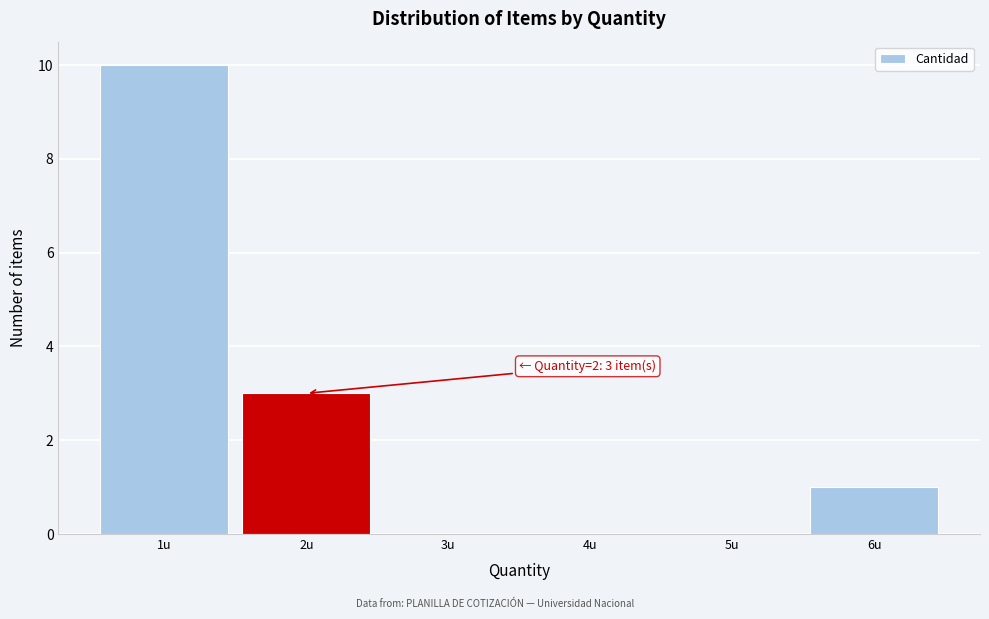

Which range on the x-axis has the tallest bar?

0.5 to 1.5